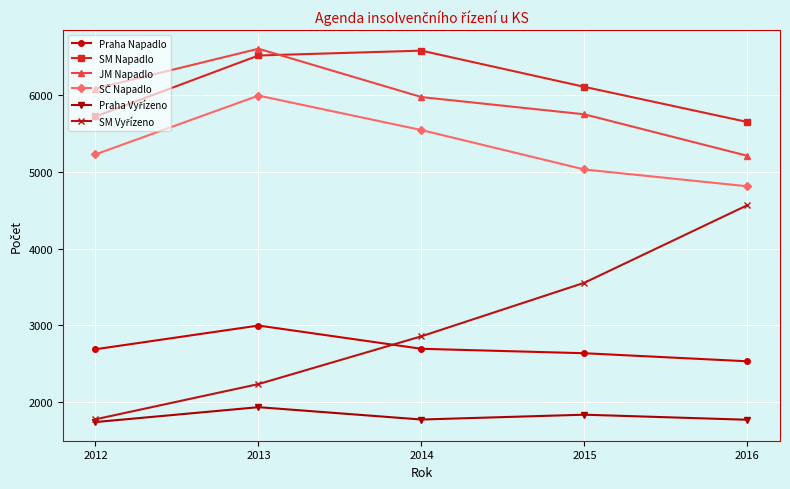

What value does the SM Napadlo series have at 2015?

6108